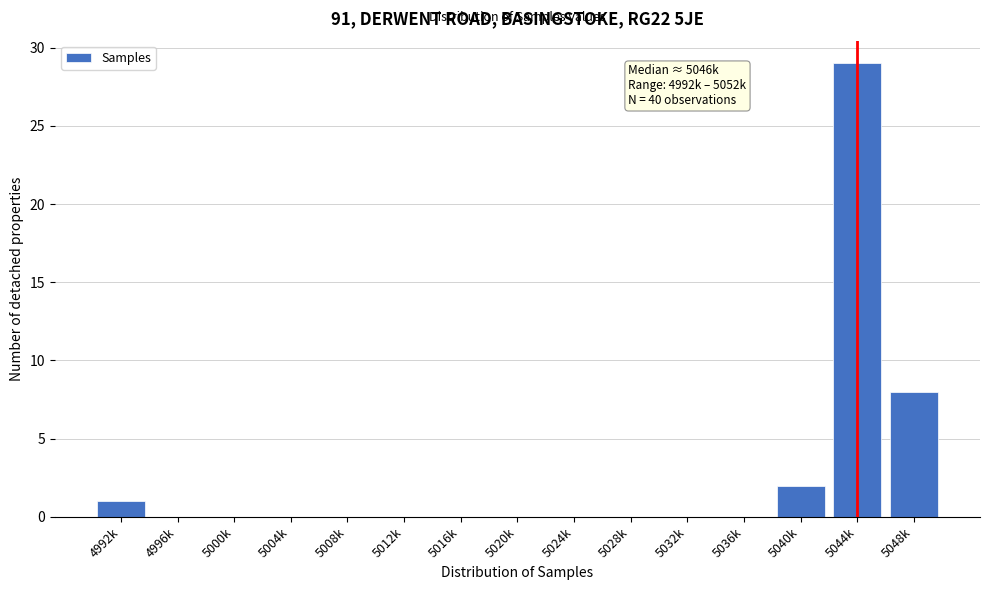

Reading left to right, transcribe all the data shown in this chart.

4992k=1	4996k=0	5000k=0	5004k=0	5008k=0	5012k=0	5016k=0	5020k=0	5024k=0	5028k=0	5032k=0	5036k=0	5040k=2	5044k=29	5048k=8